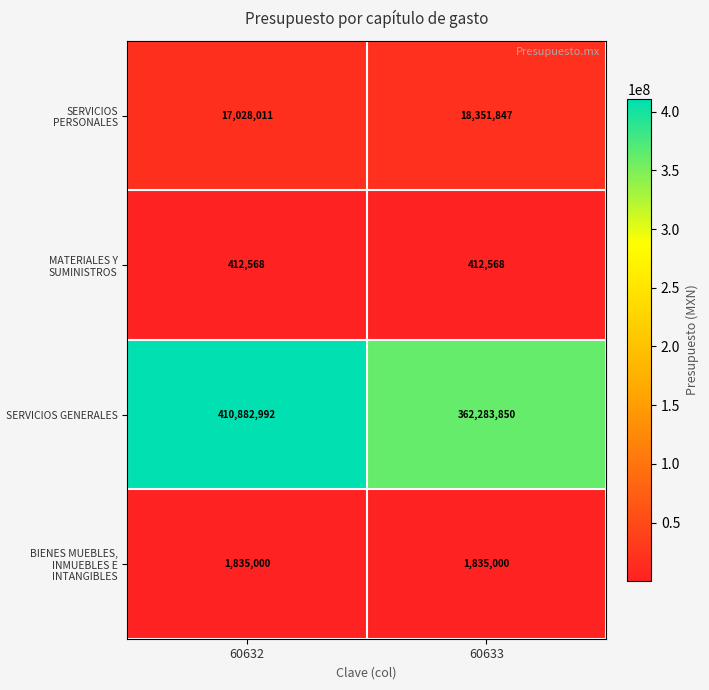

At 60632, list the series in order from largest to smallest.

SERVICIOS GENERALES, SERVICIOS PERSONALES, BIENES MUEBLES, INMUEBLES E INTANGIBLES, MATERIALES Y SUMINISTROS